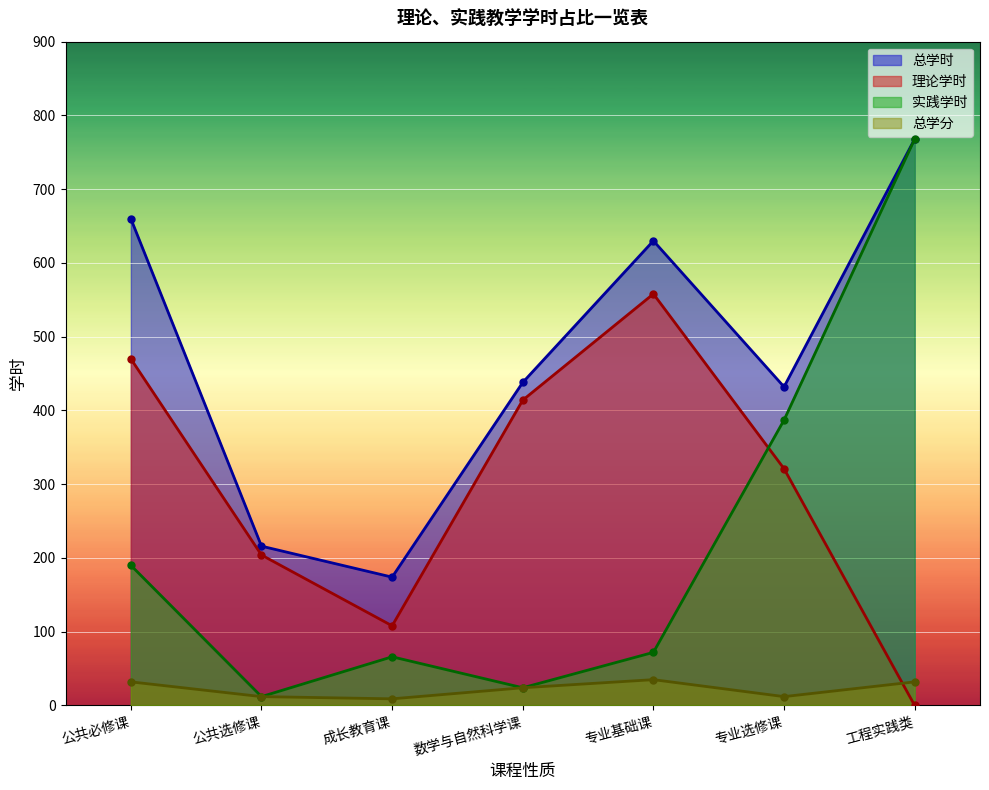

Reading right to left, extract all data points from this chart.

总学分: 工程实践类=32	专业选修课=12	专业基础课=35	数学与自然科学课=24	成长教育课=9	公共选修课=12	公共必修课=32
总学时: 工程实践类=768	专业选修课=432	专业基础课=630	数学与自然科学课=438	成长教育课=174	公共选修课=216	公共必修课=660
理论学时: 工程实践类=0	专业选修课=321	专业基础课=558	数学与自然科学课=414	成长教育课=108	公共选修课=204	公共必修课=470
实践学时: 工程实践类=768	专业选修课=387	专业基础课=72	数学与自然科学课=24	成长教育课=66	公共选修课=12	公共必修课=190